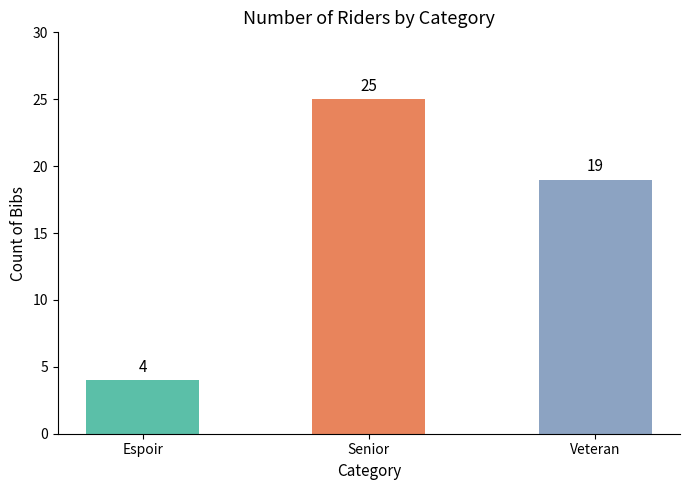

What is the value of the 3rd bar from the left?

19